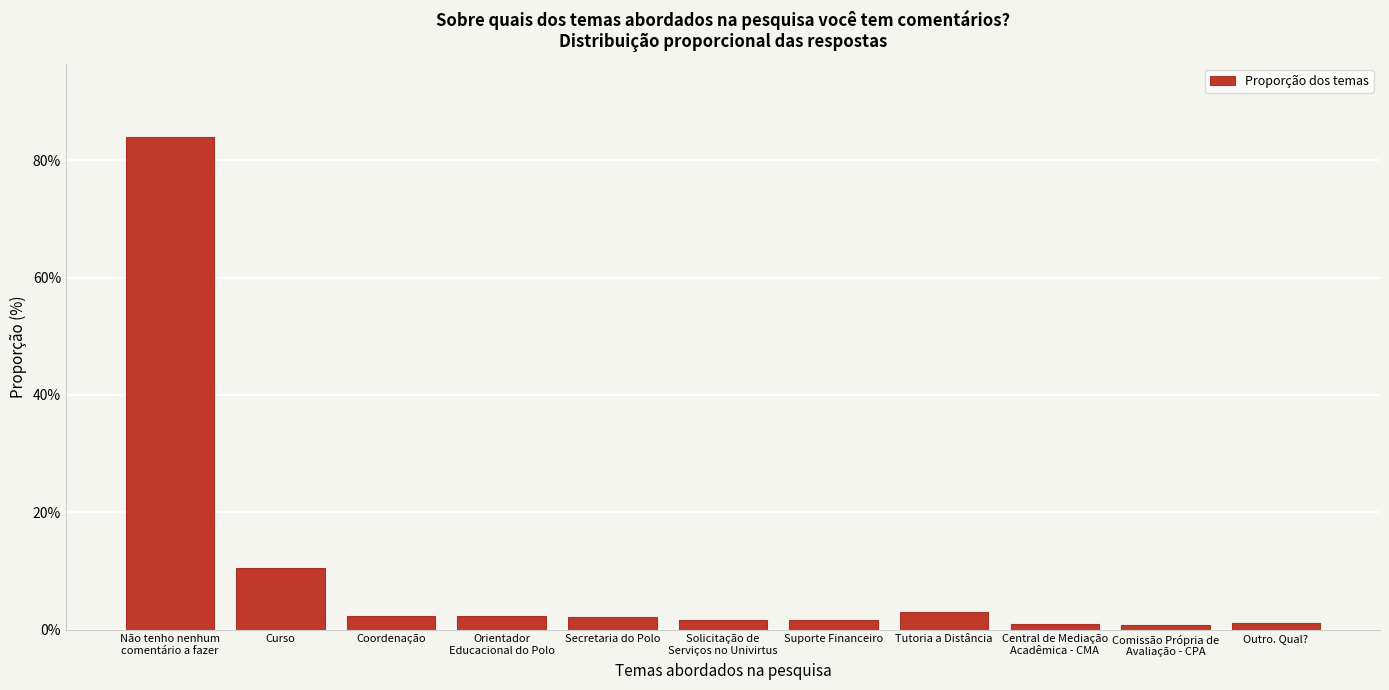

What is the label of the 11th bar from the left?

Outro. Qual?